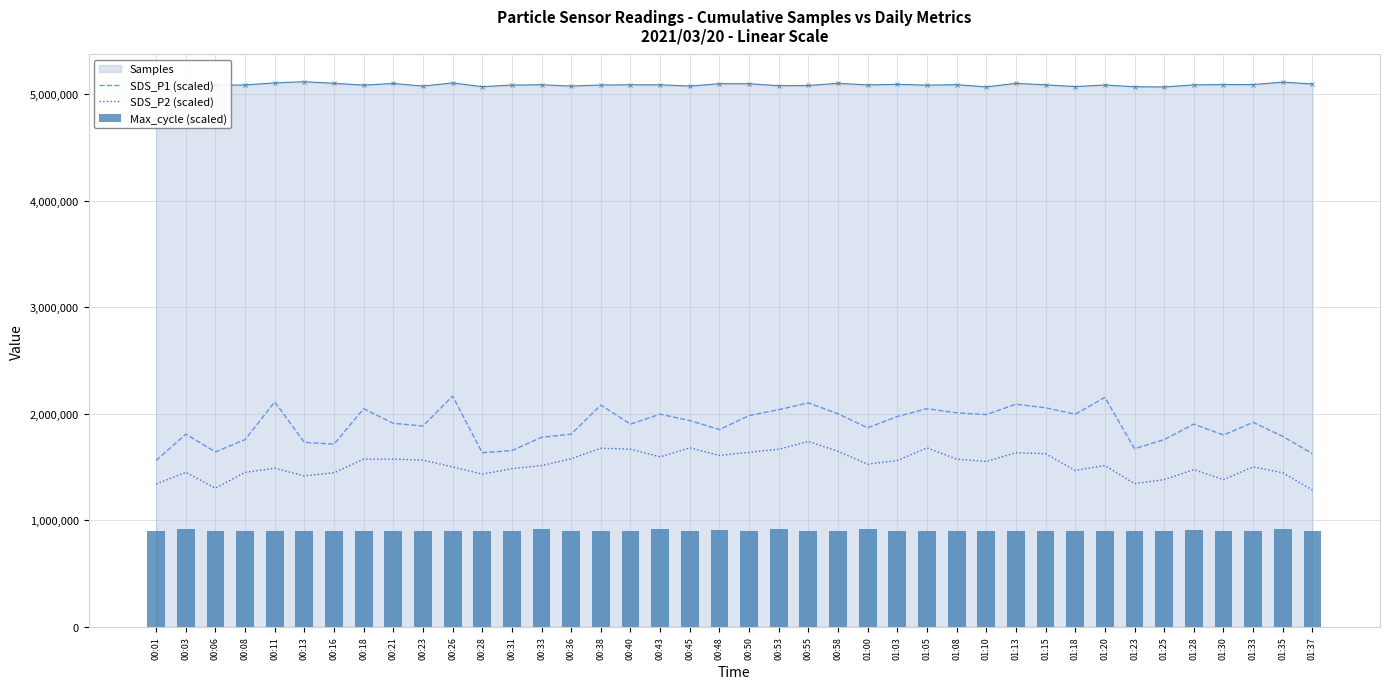

What is the difference between the highest and lowest values at 00:36?

909908.0